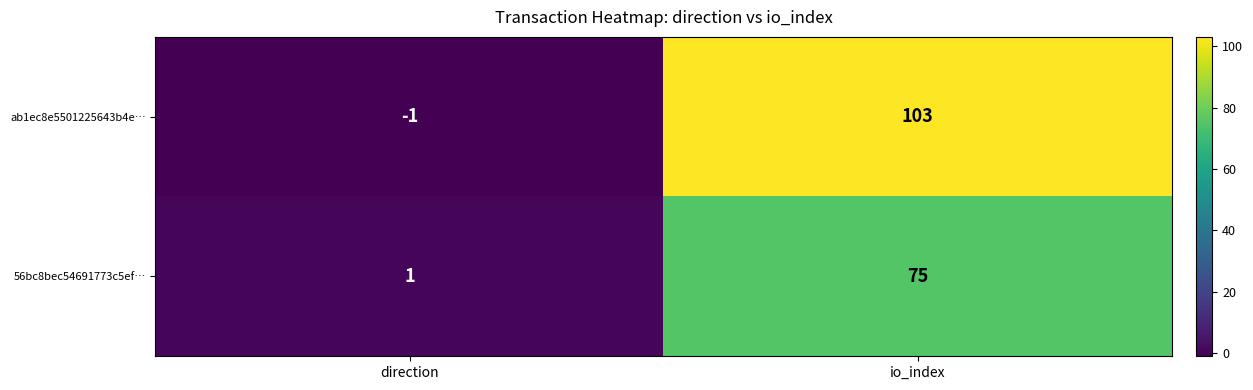

What is the sum of the 56bc8bec54691773c5ef… values at direction and io_index?

76